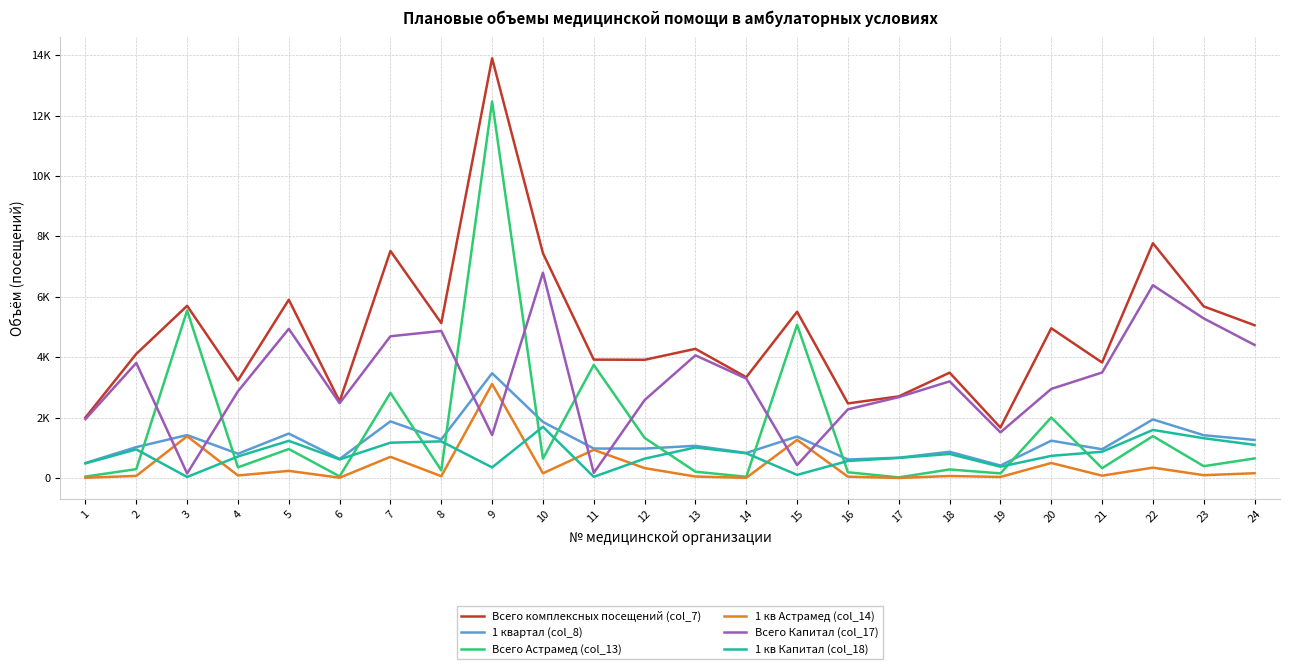

At which category is the sum across all series the highest?

9